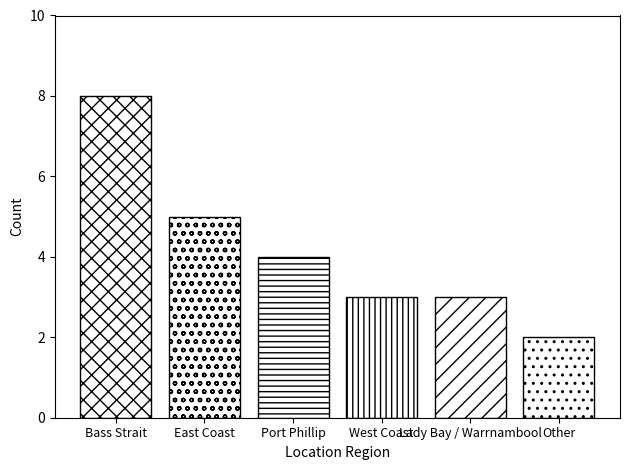

Count the values in the range 3 to 5.

4